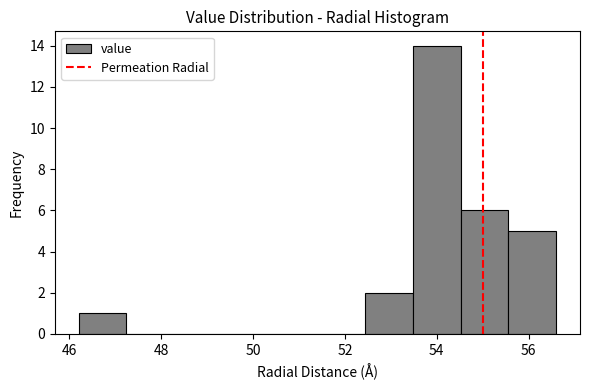

Reading left to right, list every bar in this chart as the range it spans on the x-axis followed by its height. Neither the bar edges nor the heights are printed on the chart, so give them approximately, as read against the axes.

46.20 to 47.24: 1
47.24 to 48.28: 0
48.28 to 49.32: 0
49.32 to 50.36: 0
50.36 to 51.40: 0
51.40 to 52.44: 0
52.44 to 53.48: 2
53.48 to 54.52: 14
54.52 to 55.56: 6
55.56 to 56.60: 5